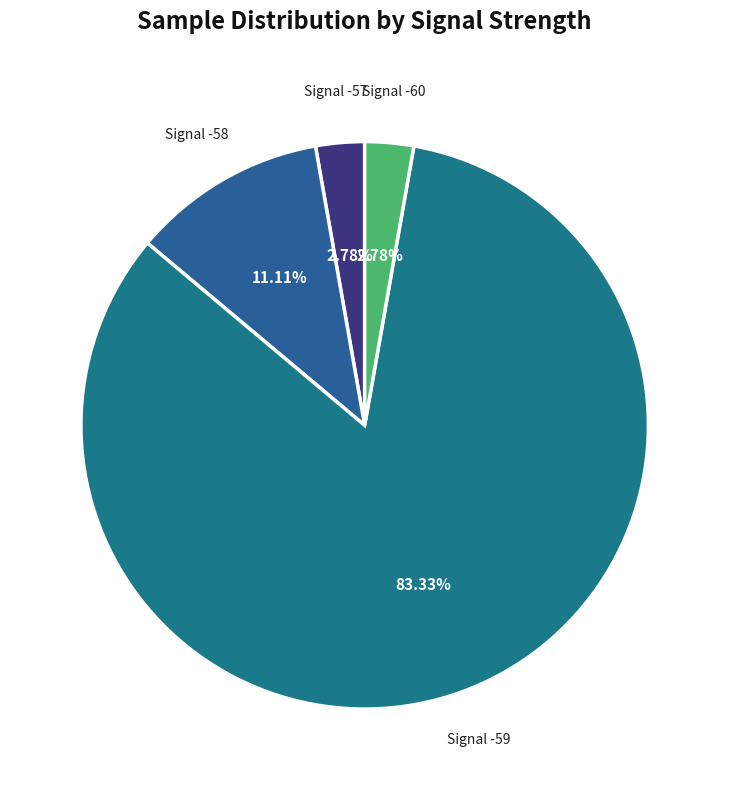

Does Signal -60 account for over 50% of the chart?

No